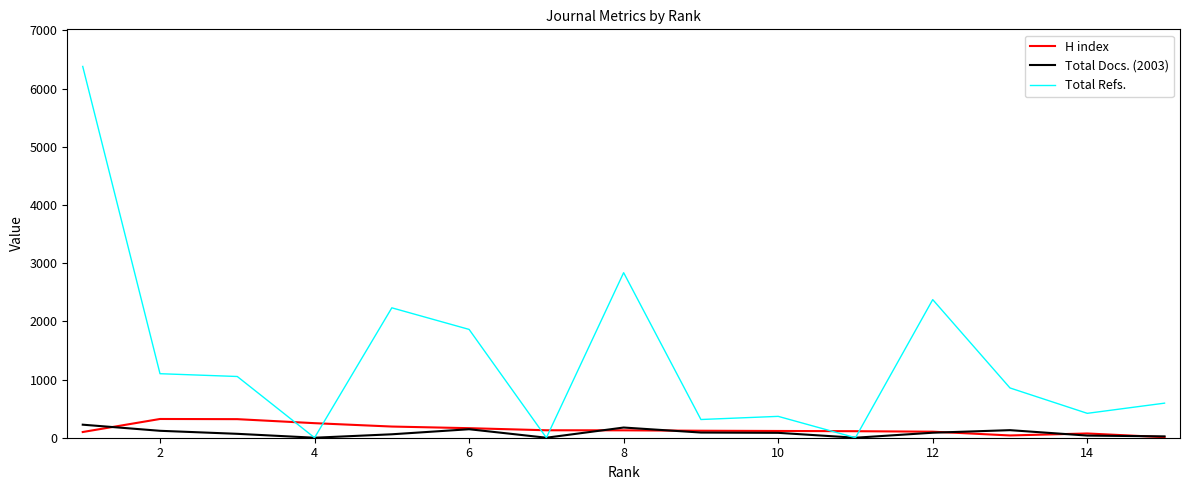

What are all the series names shown in the legend?

H index, Total Docs. (2003), Total Refs.